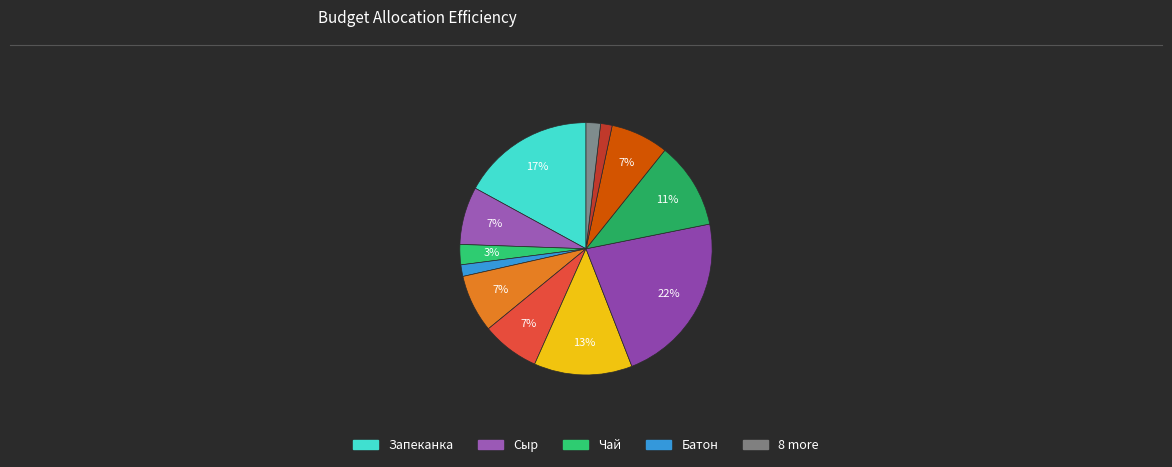

How many slices are in this pie chart?

12